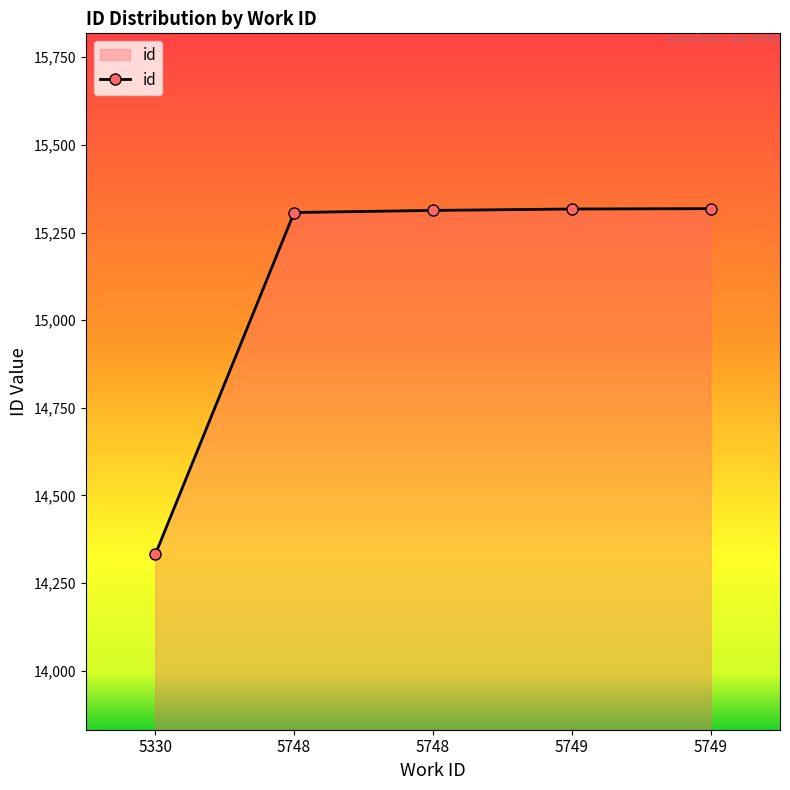

Reading left to right, list all the values displayed in this chart.

14332	15307	15313	15317	15318